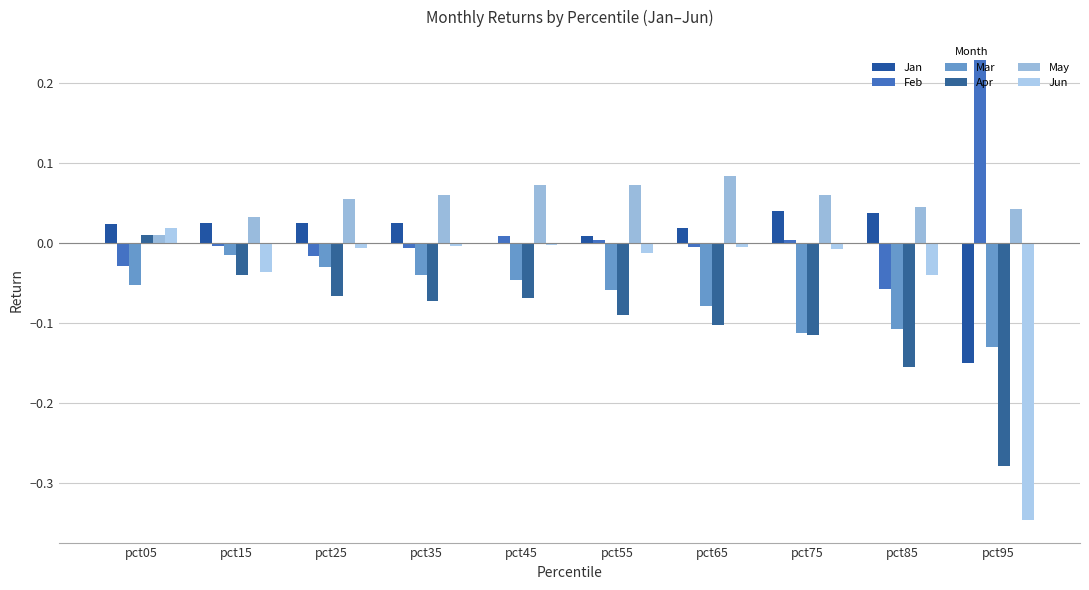

What is the sum of the Feb values at pct95 and pct65?

0.2